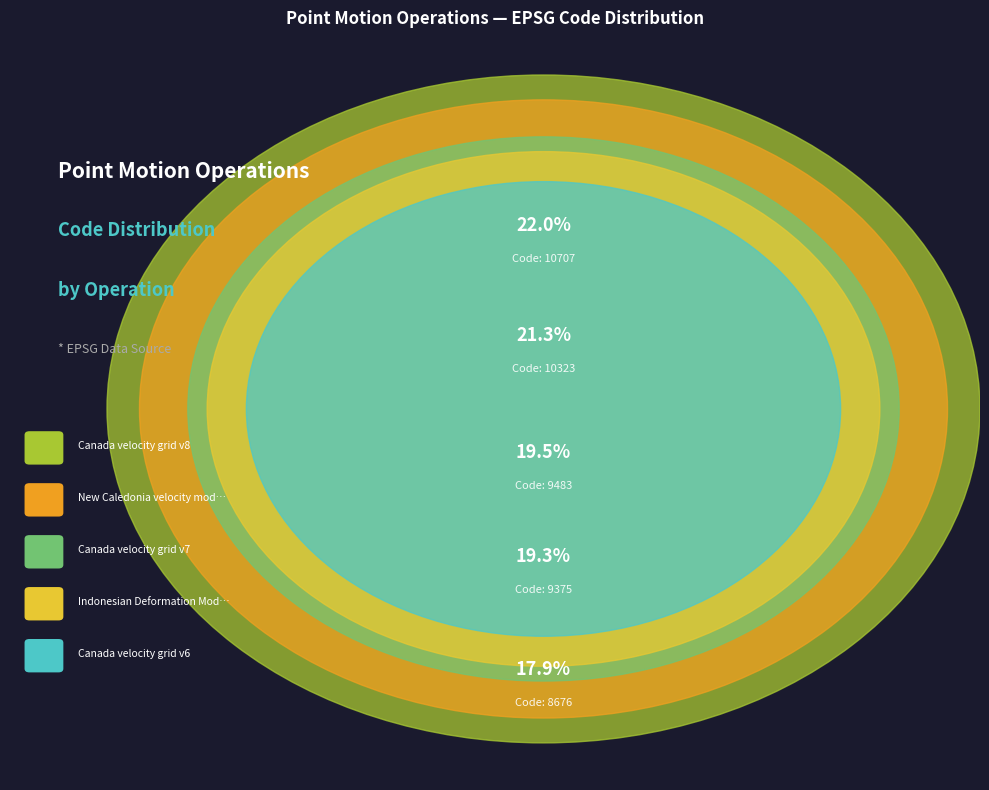

How many slices are in this pie chart?

5